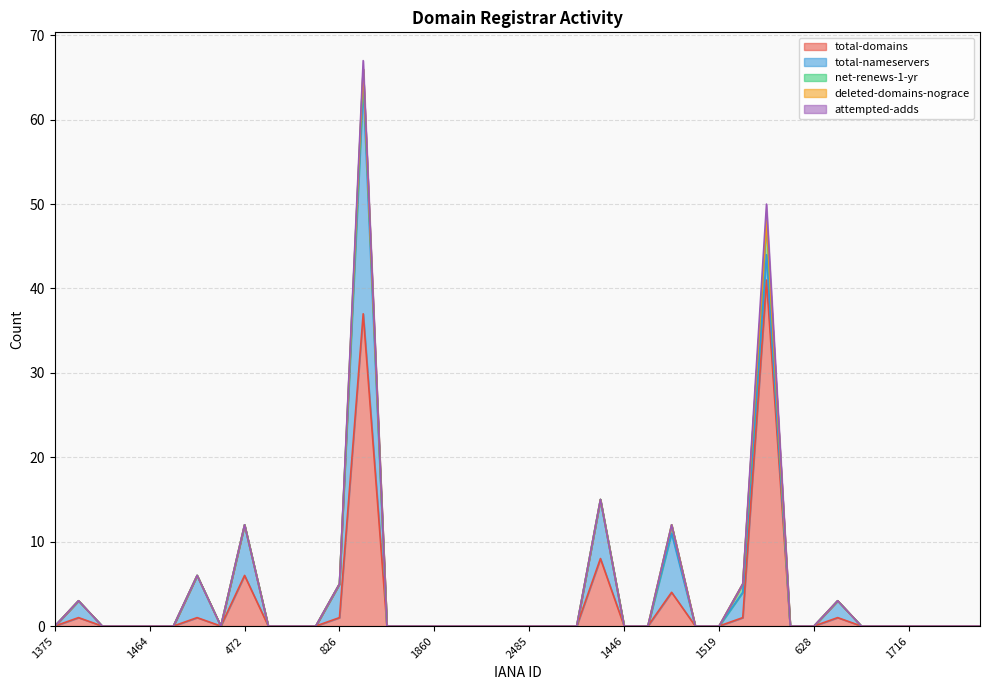

True or false: deleted-domains-nograce and total-nameservers intersect in this chart.

False